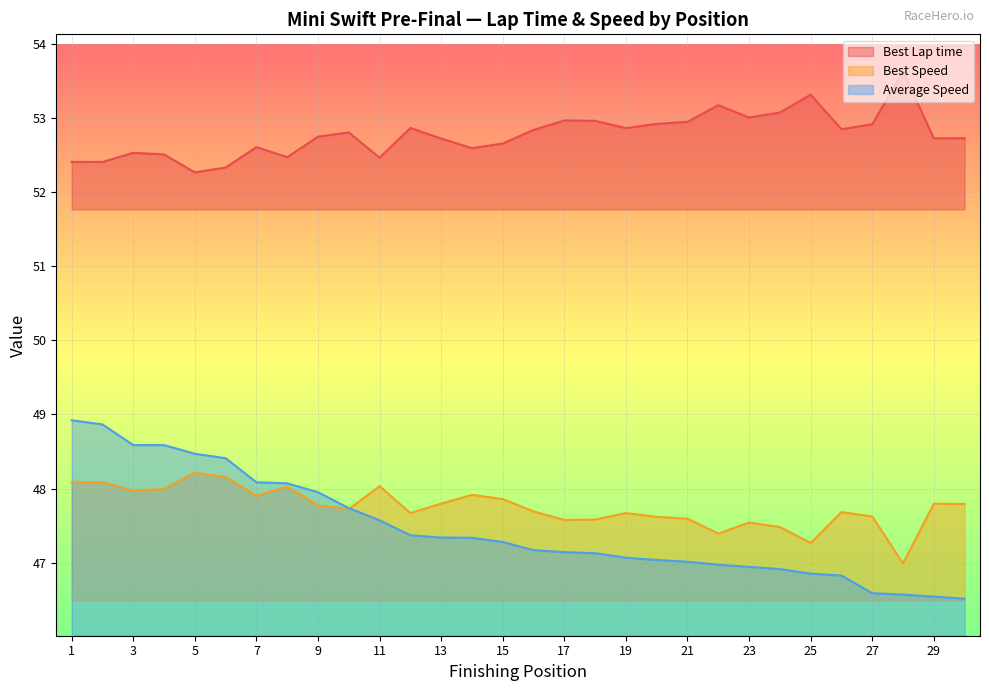

The value of Best Speed at 23 is 47.5. True or false?

True